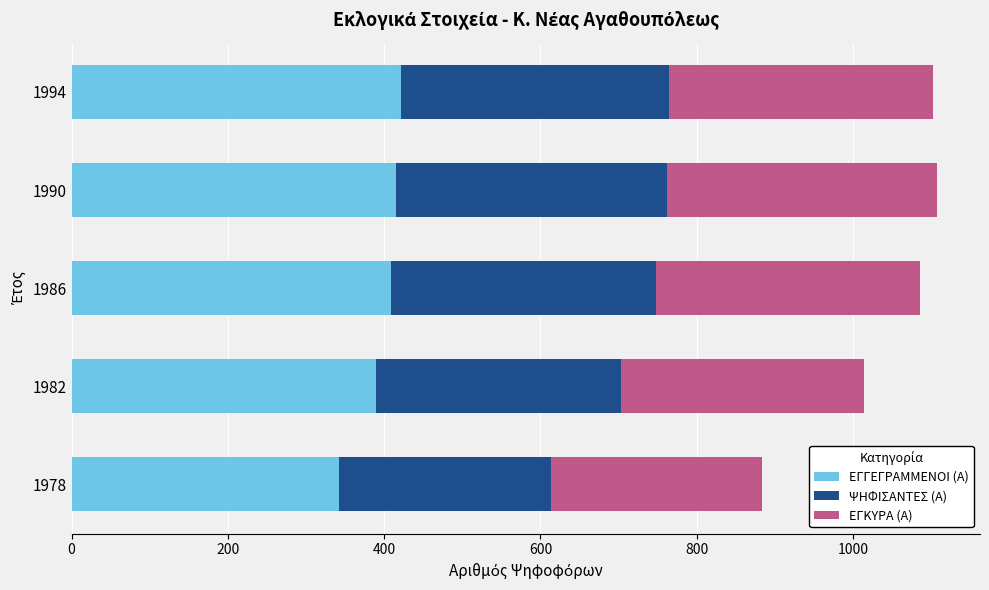

The value of ΕΓΓΕΓΡΑΜΜΕΝΟΙ (Α) at 1982 is 390. True or false?

True